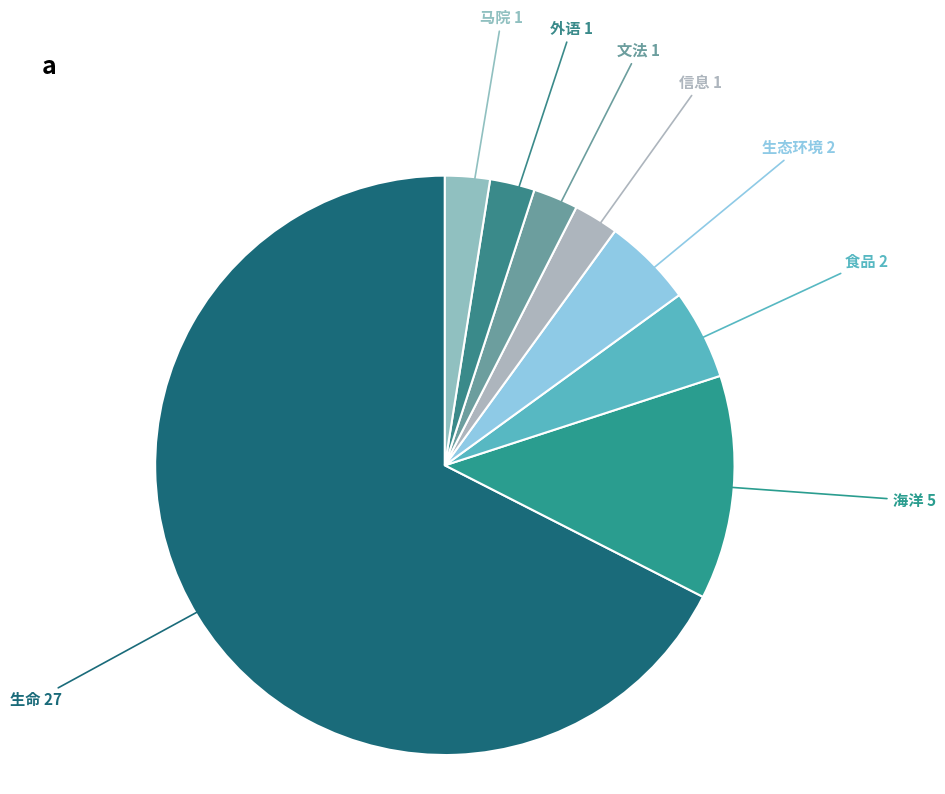

How many segments does this pie chart have?

8